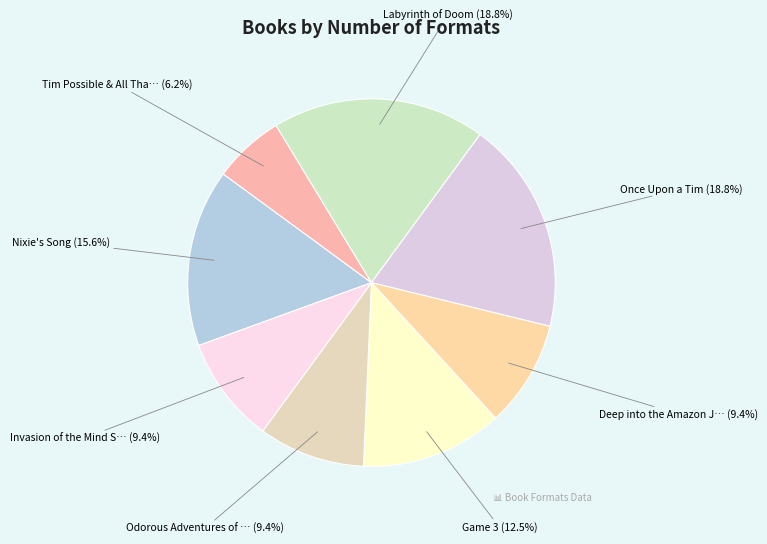

Do Tim Possible & All Tha… (6.2%) and Game 3 (12.5%) together represent more than half of the pie?

No